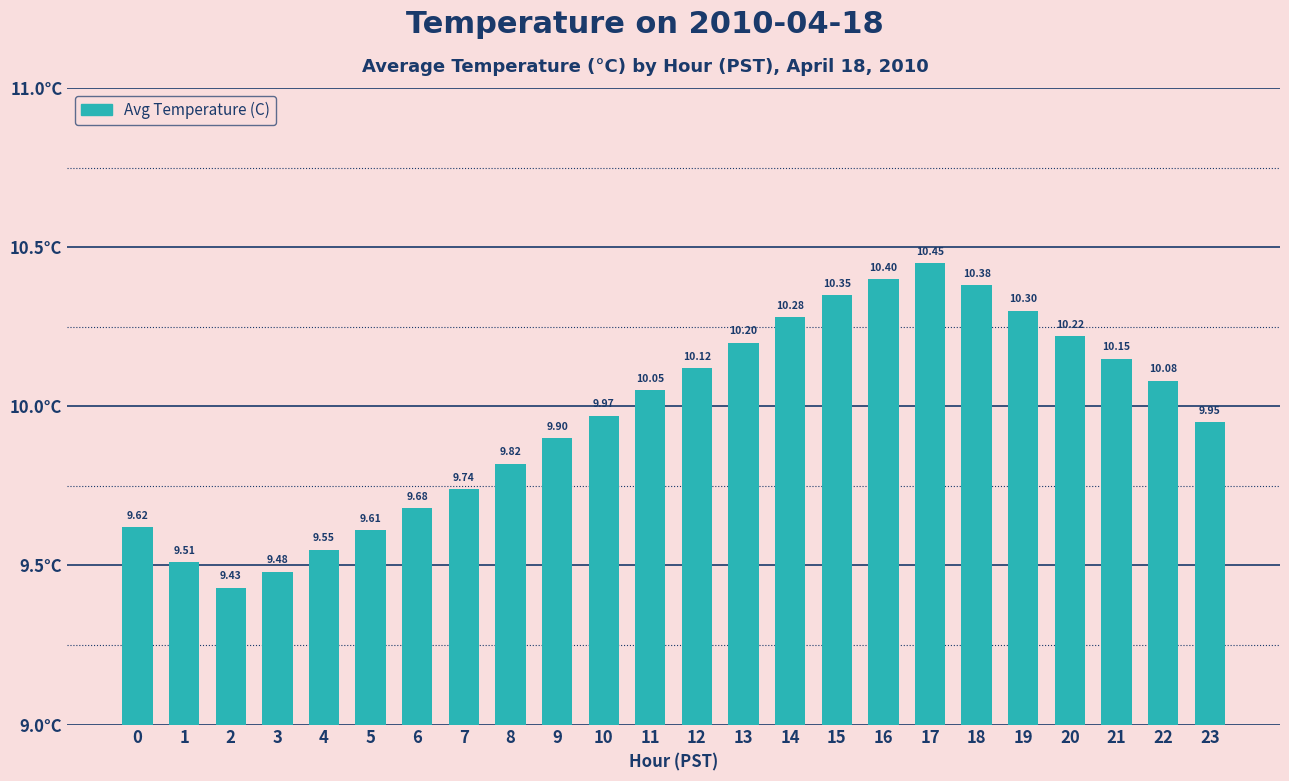

What is the ratio of the value at 20 to the value at 17?

1.0